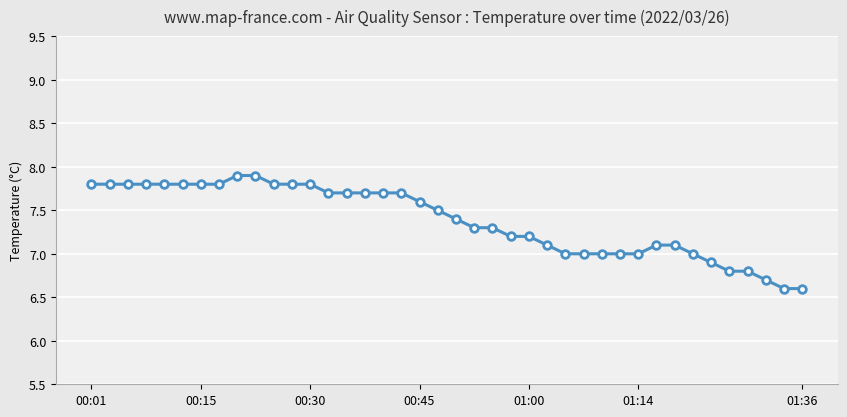

What is the value of the 35th point from the left?

6.9